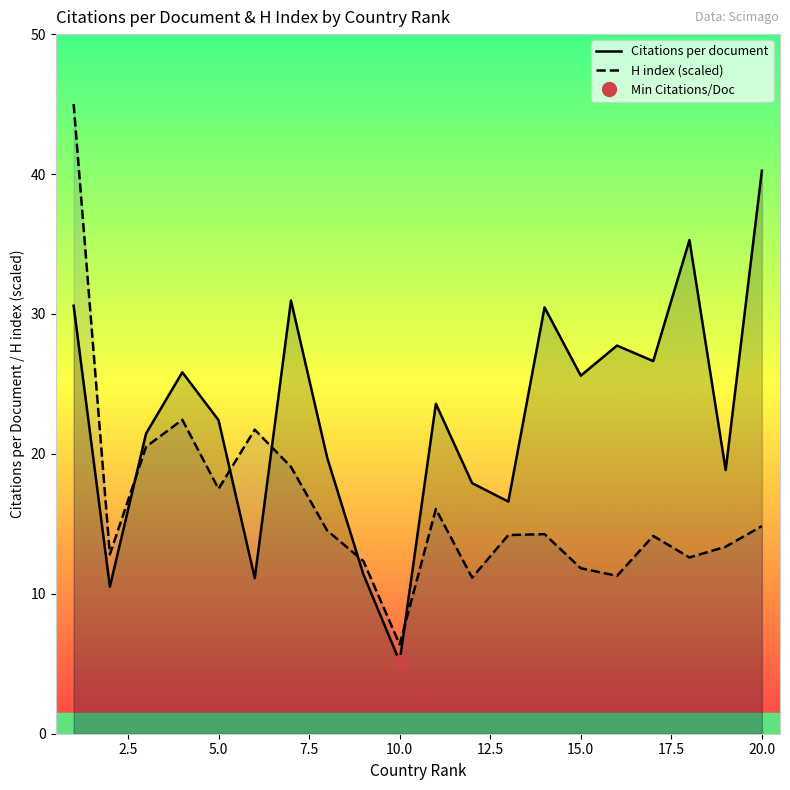

How many data points does each series have?

20